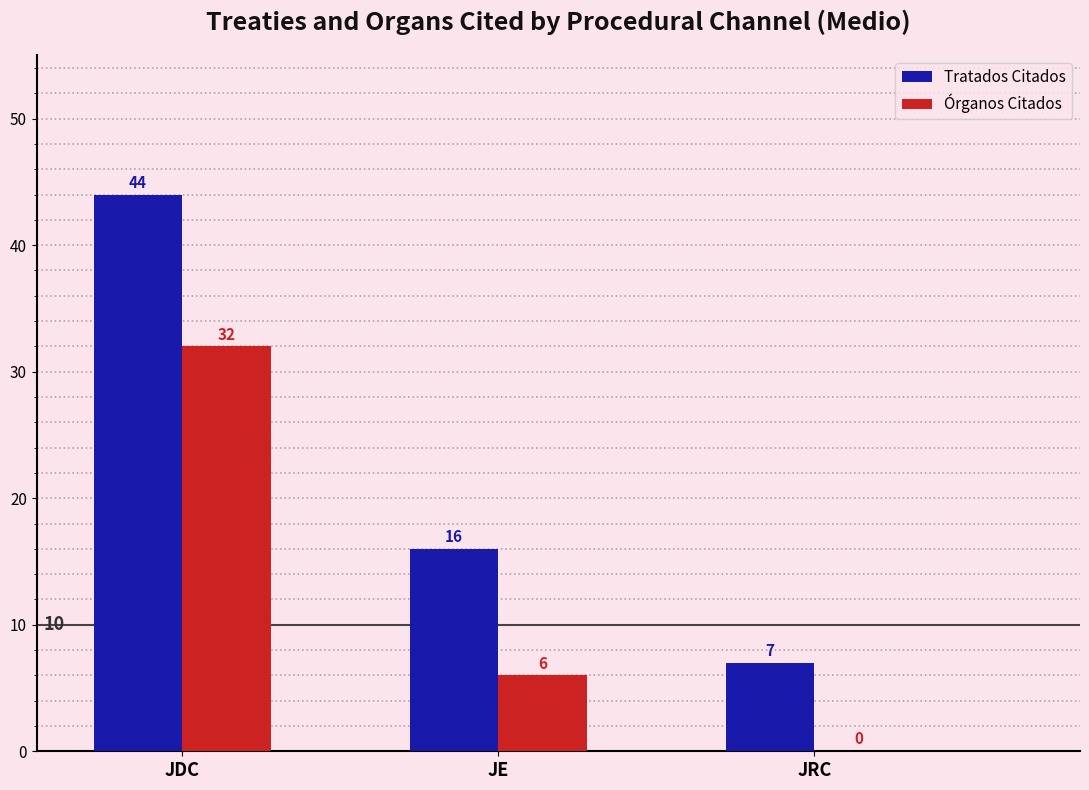

Is it true that Órganos Citados equals 6 at JE?

True